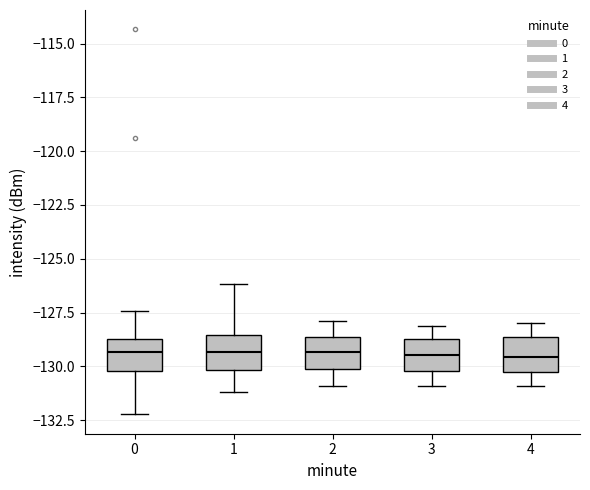

Reading left to right, read every box against the y-axis: the position of its median line, the range the box covers, and the ends of its whiskers. The values are not printed on the chart, so give them approximately, as read against the axis.

0: median -129.5, box -130.0 to -128.5, whiskers -132.0 to -127.5
1: median -129.5, box -130.0 to -128.5, whiskers -131.0 to -126.0
2: median -129.5, box -130.0 to -128.5, whiskers -131.0 to -128.0
3: median -129.5, box -130.0 to -128.5, whiskers -131.0 to -128.0
4: median -129.5, box -130.5 to -128.5, whiskers -131.0 to -128.0